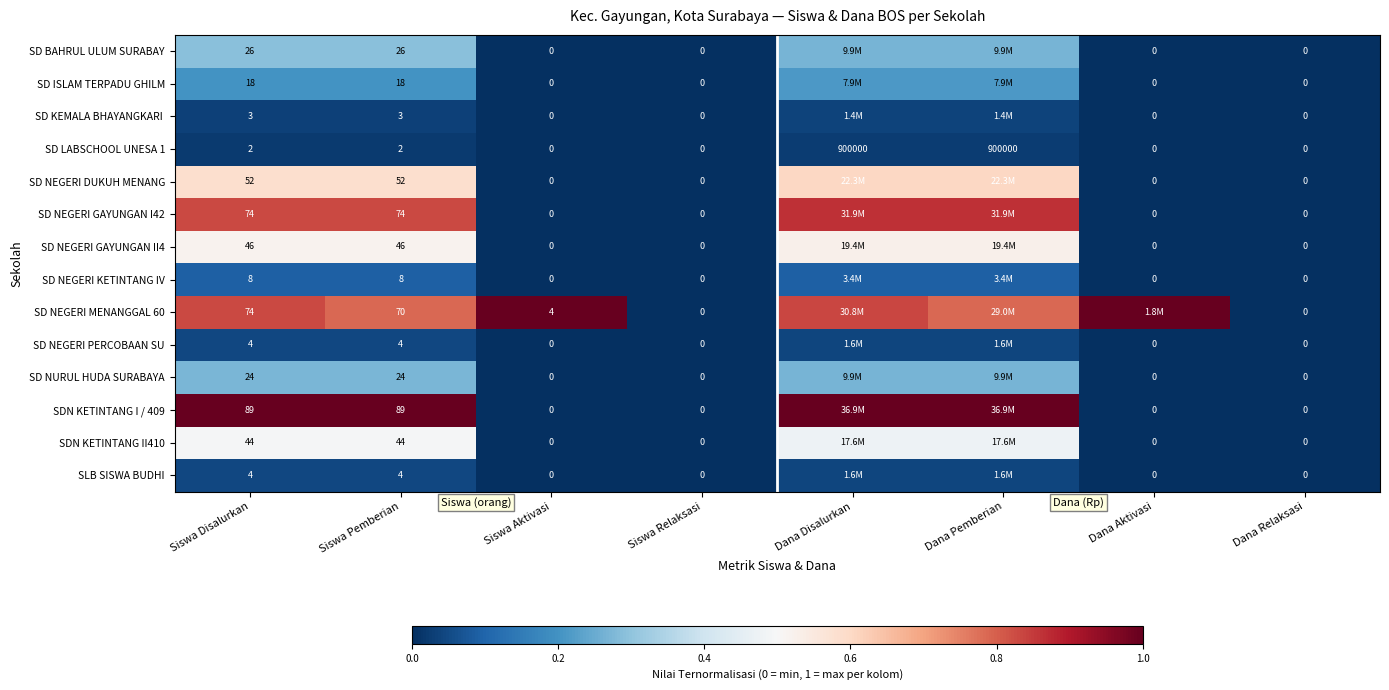

What is the total value across all series at Siswa Pemberian?

464.0